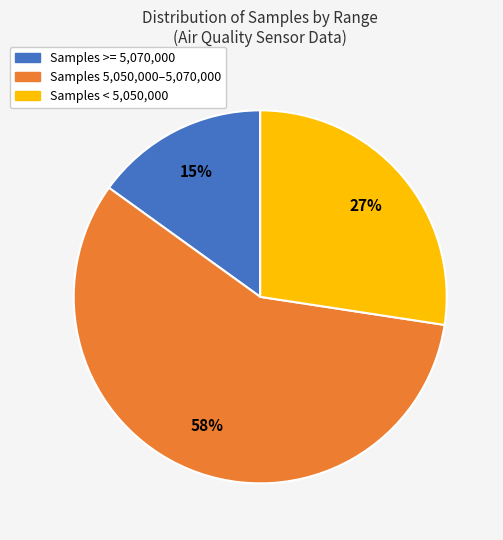

Does any single category account for the majority?

Yes